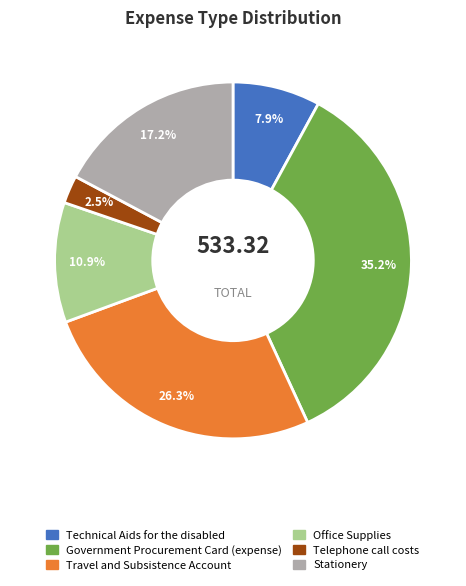

How many segments does this pie chart have?

6